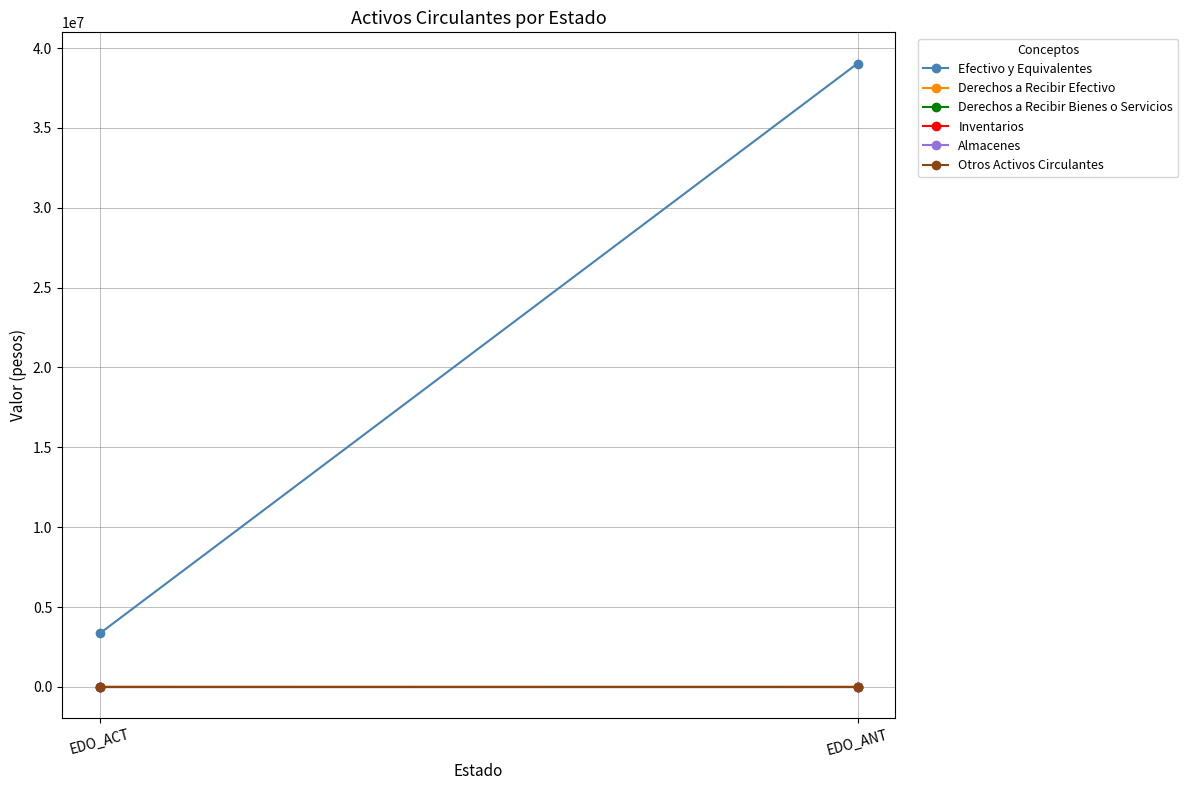

At which category is the sum across all series the highest?

EDO_ANT